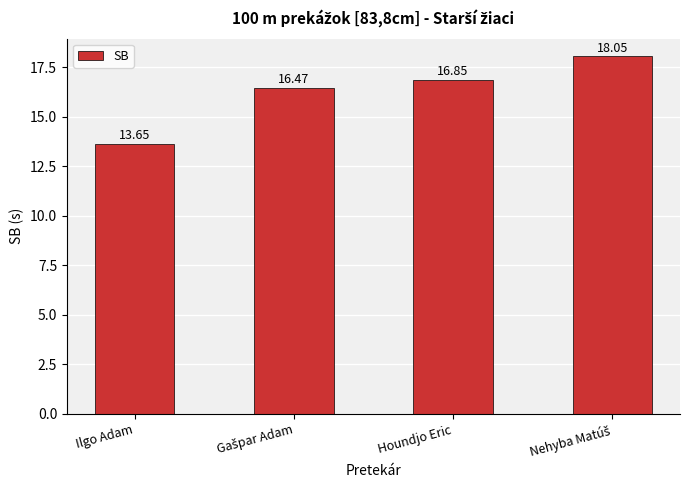

What is the ratio of the value at Houndjo Eric to the value at Ilgo Adam?

1.2